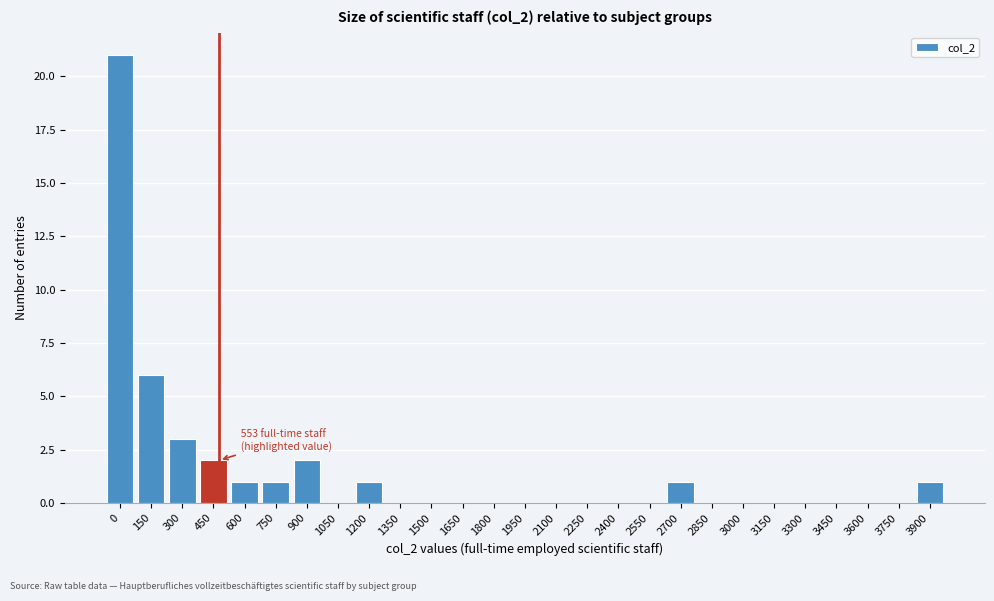

Reading left to right, extract all data points from this chart.

0=21	150=6	300=3	450=2	600=1	750=1	900=2	1050=0	1200=1	1350=0	1500=0	1650=0	1800=0	1950=0	2100=0	2250=0	2400=0	2550=0	2700=1	2850=0	3000=0	3150=0	3300=0	3450=0	3600=0	3750=0	3900=1